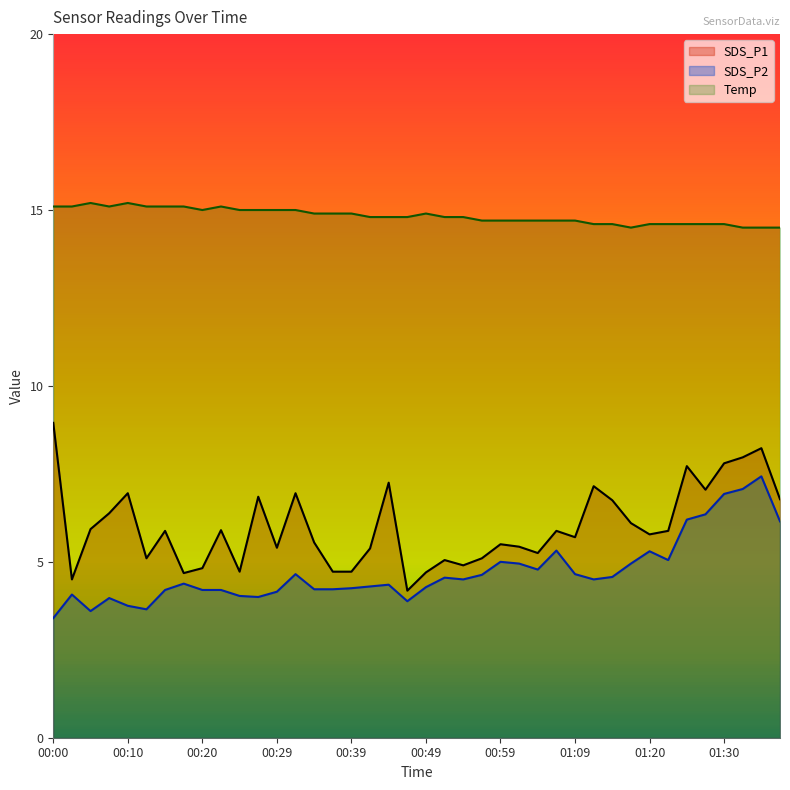

How many data points does each series have?

40